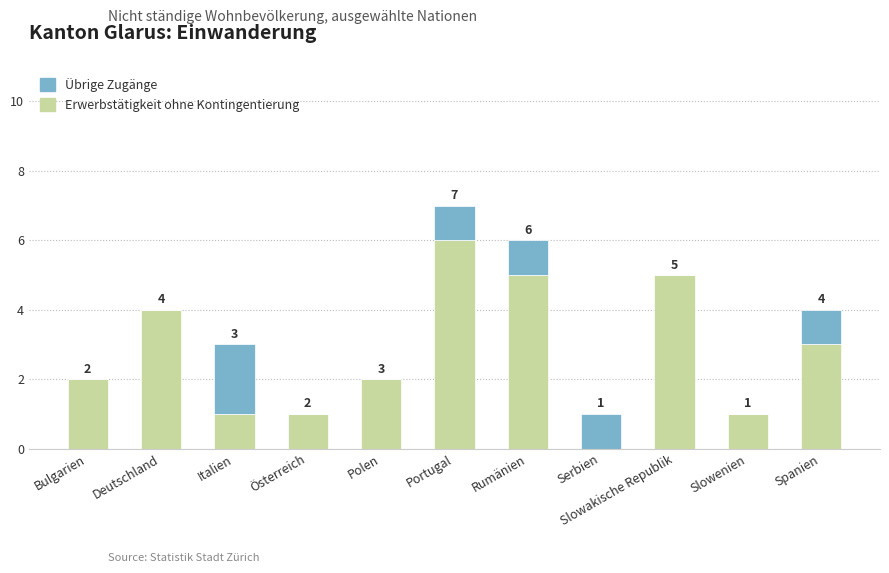

What are all the series names shown in the legend?

Übrige Zugänge, Erwerbstätigkeit ohne Kontingentierung